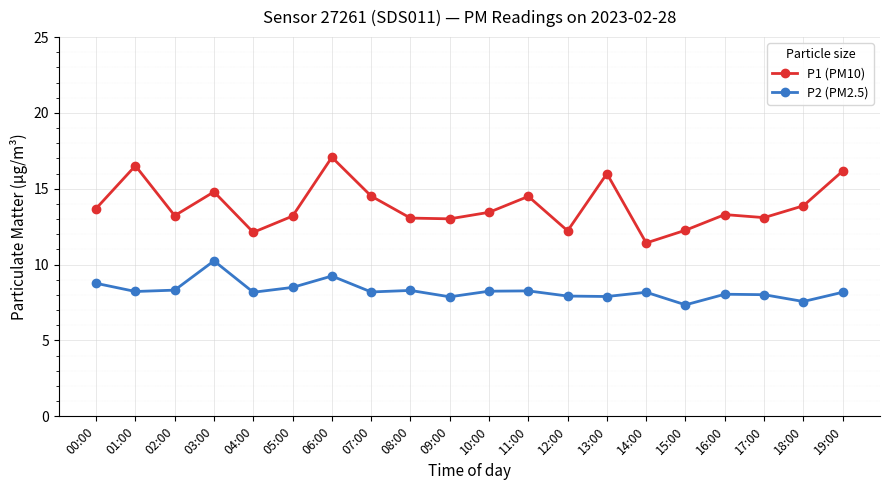

Rank the series at 11:00 from highest to lowest value.

P1 (PM10), P2 (PM2.5)